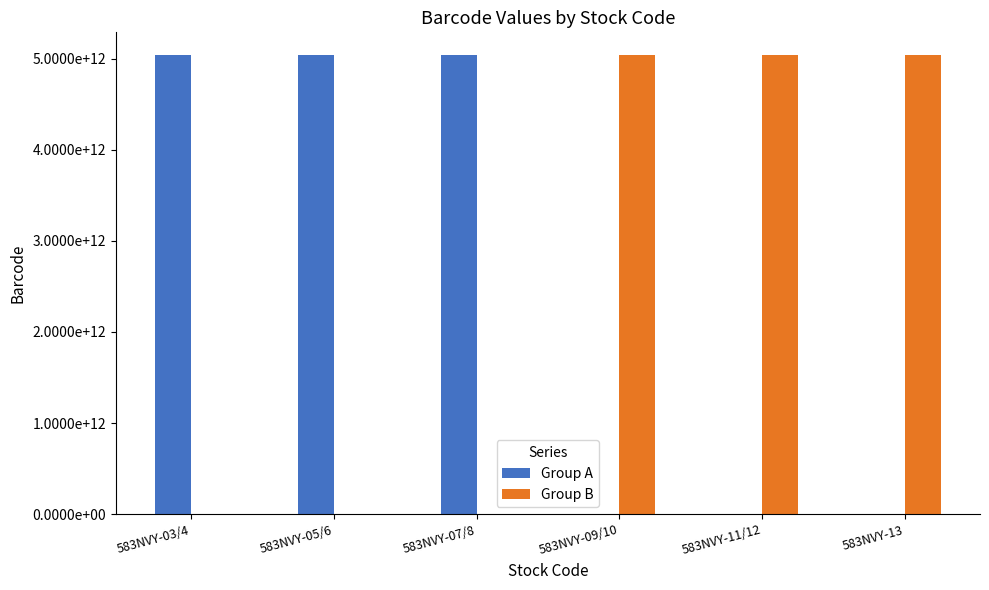

Rank the series by their average value, from lowest to highest.

Group B, Group A